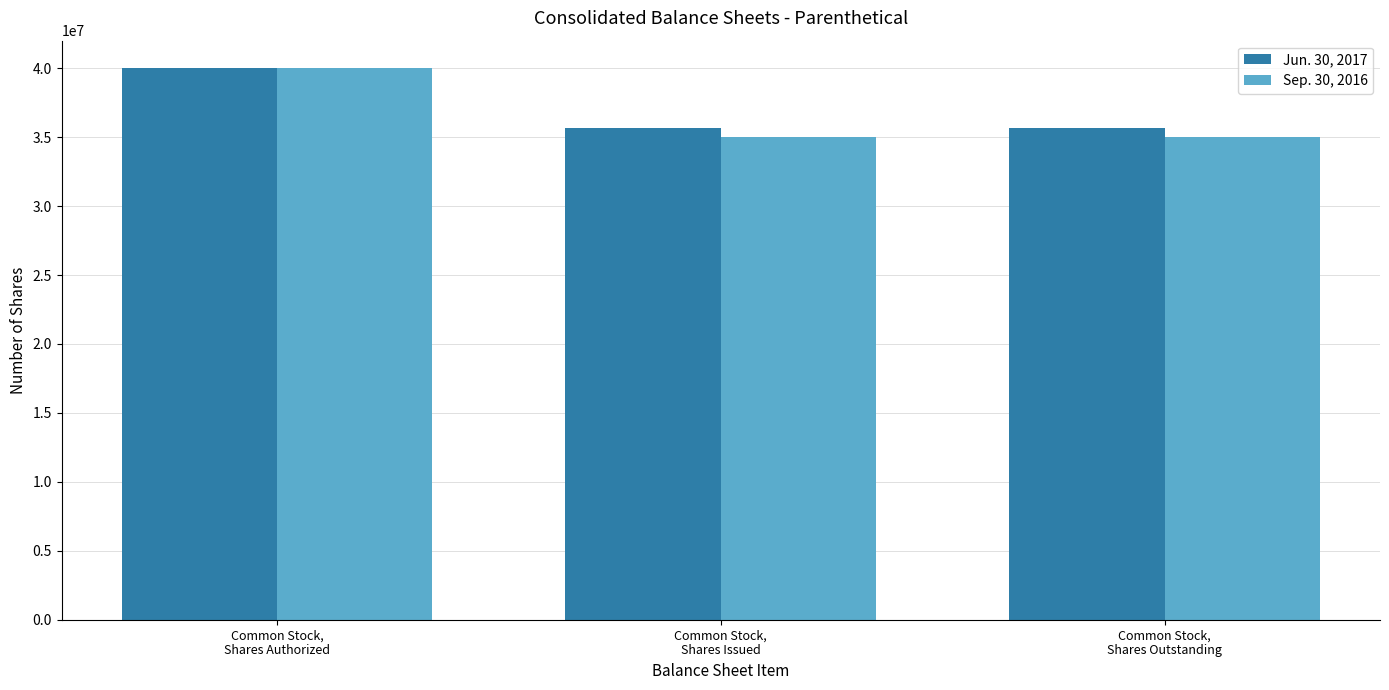

The value of Jun. 30, 2017 at Common Stock,
Shares Issued is 14770456. True or false?

False